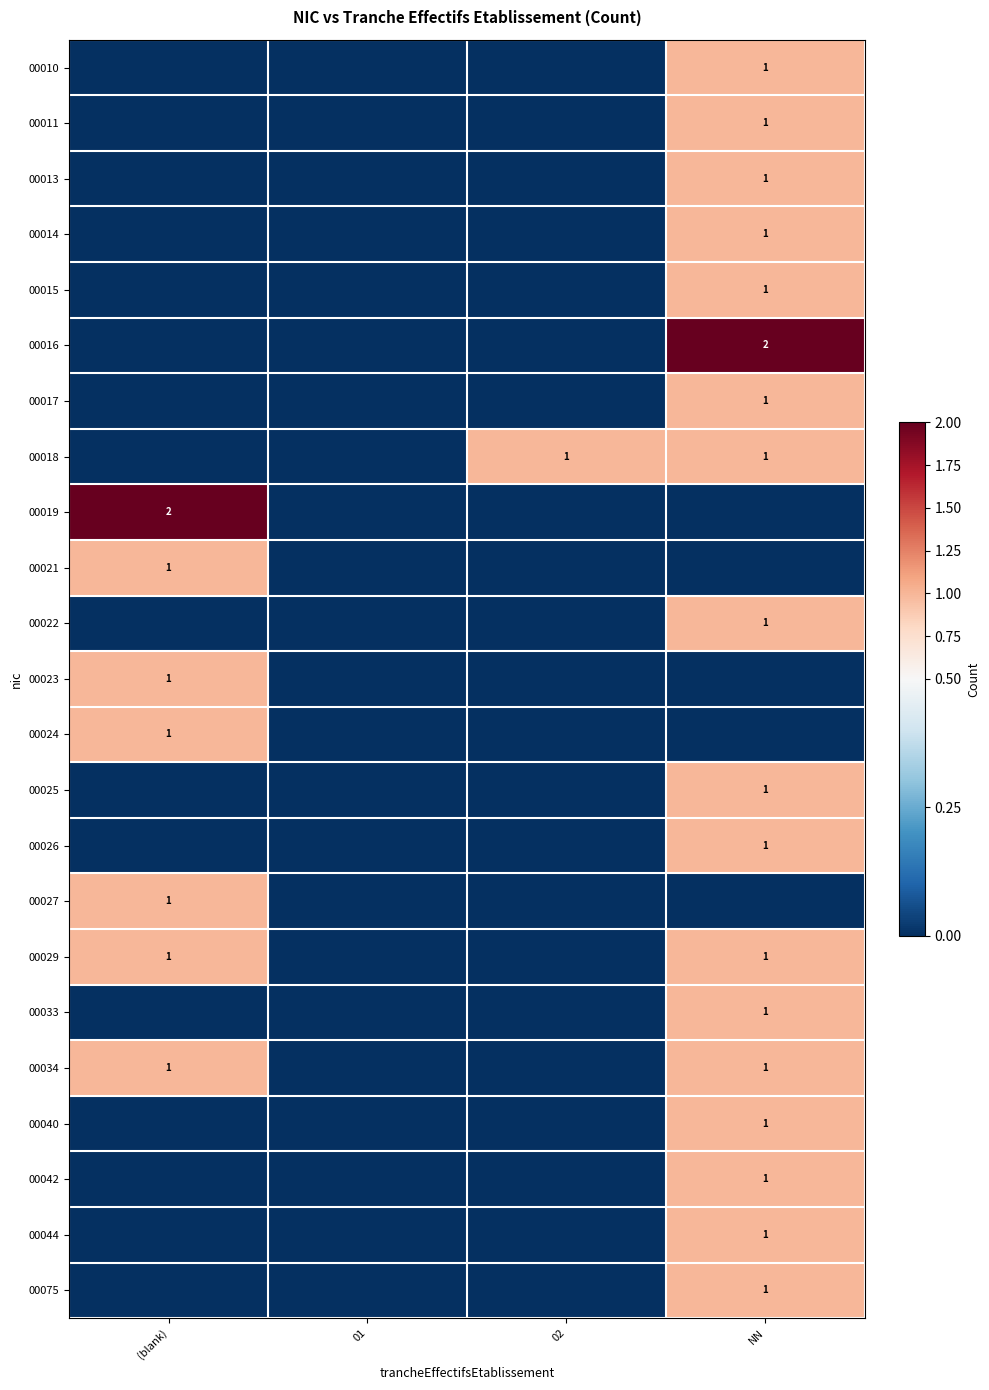

The value of 00033 at NN is 1. True or false?

True